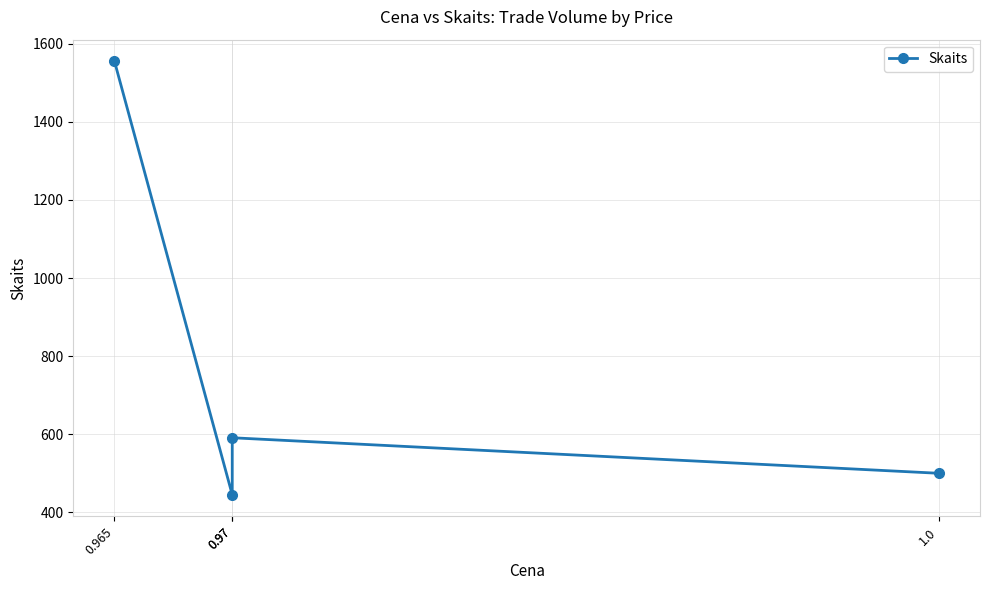

At which label does the data first exceed 591?

0.965